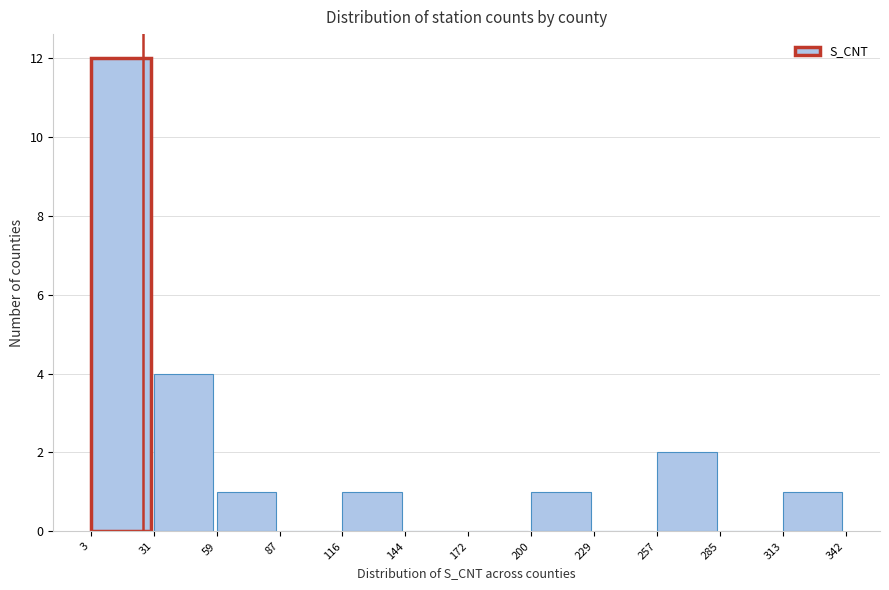

Over which range of the x-axis is the bar tallest?

3 to 31